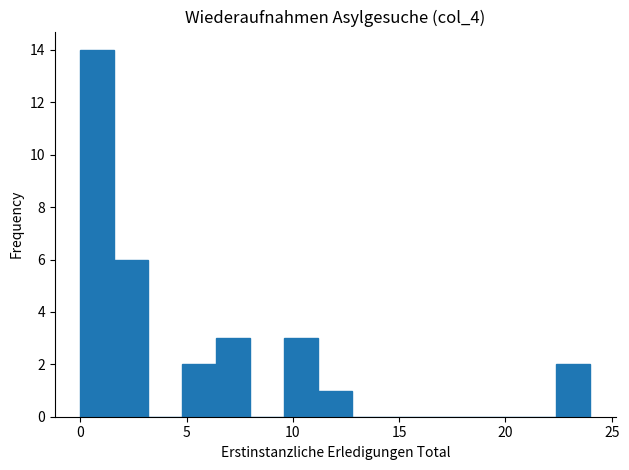

Read against the x-axis, roughly where is the centre of the tallest bar?

1.0